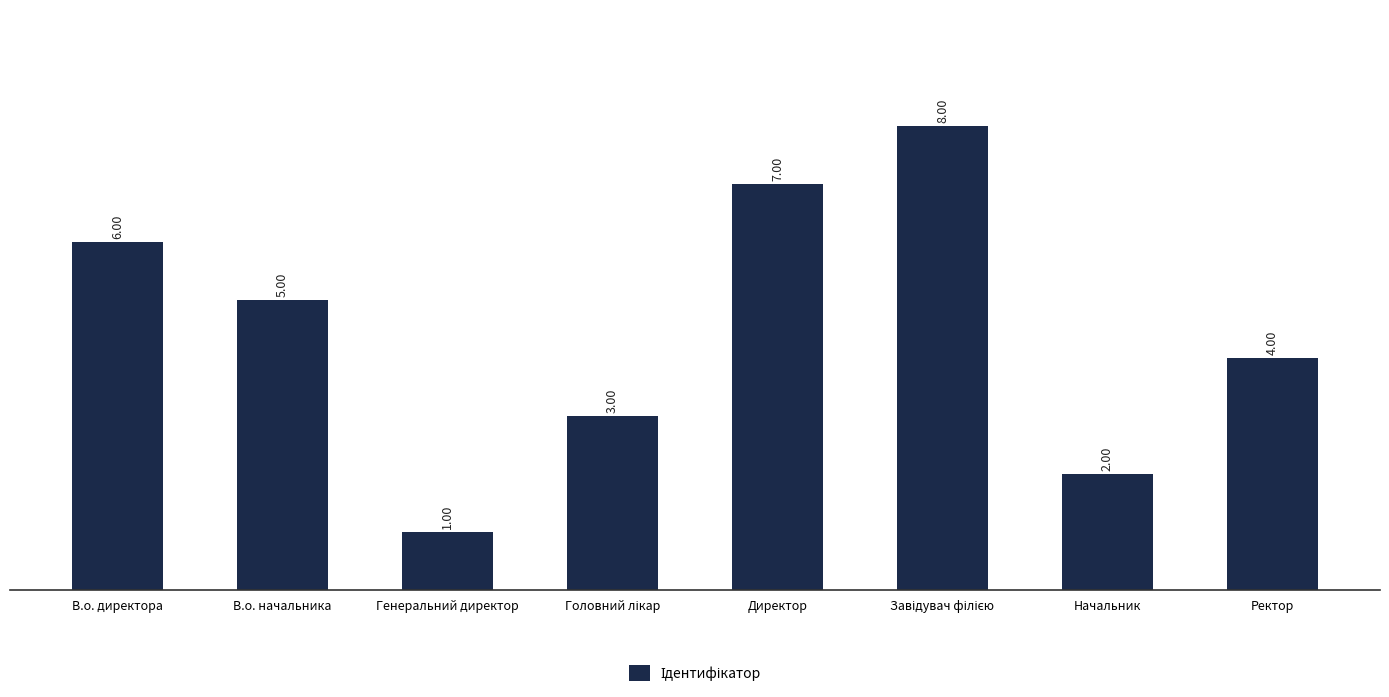

What is the sum of the values at Генеральний директор and В.о. директора?

7